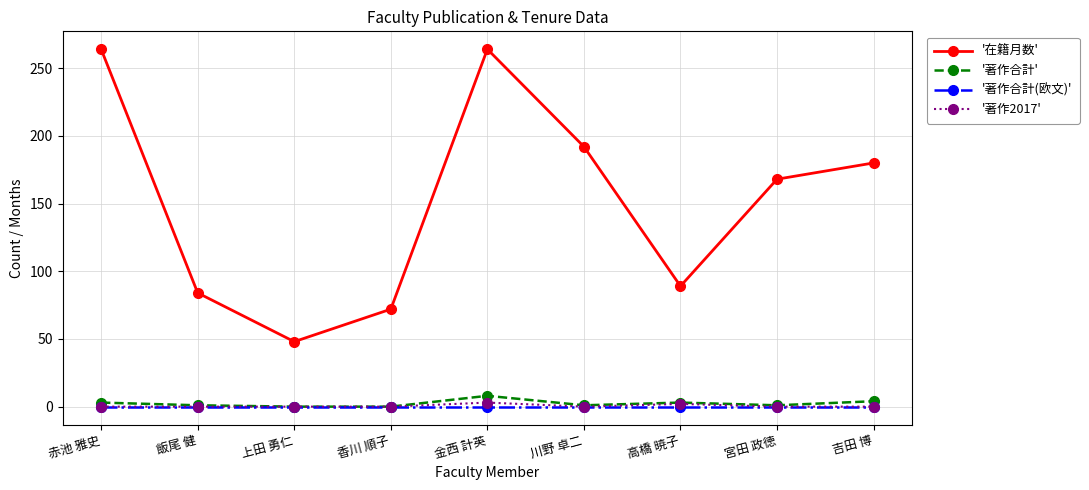

Does the chart have visible grid lines?

Yes